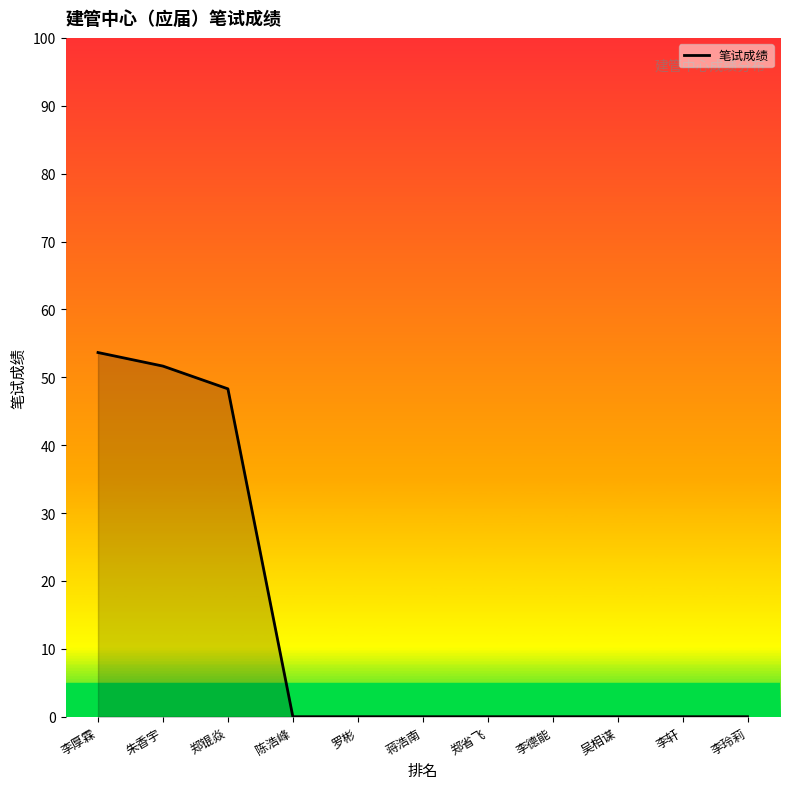

Between 朱香宇 and 郑锟焱, which is larger?

朱香宇